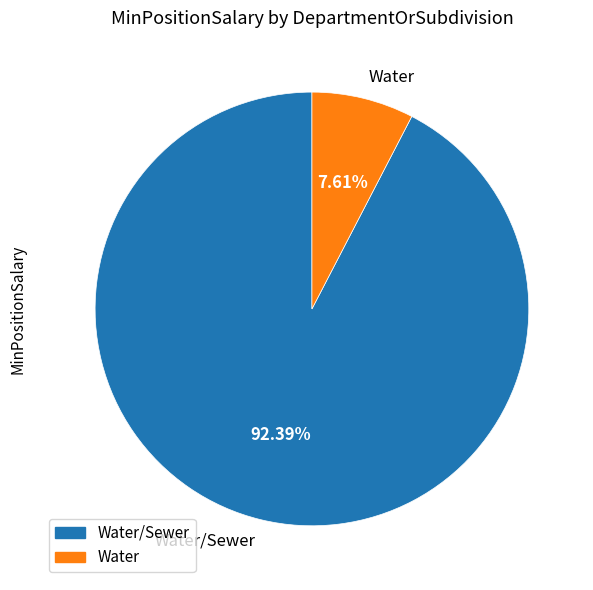

Is Water the majority of the pie?

No